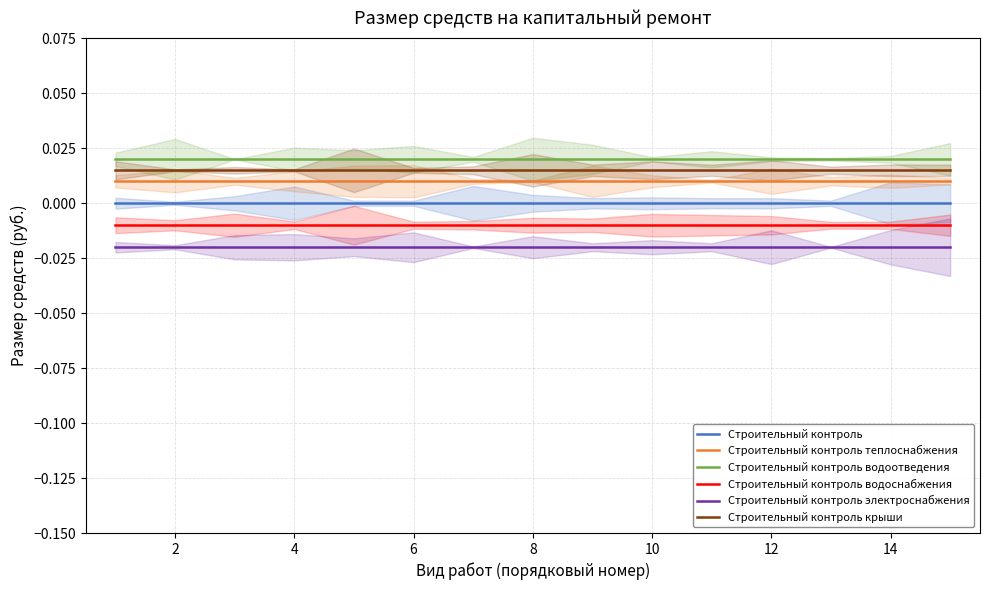

True or false: Строительный контроль электроснабжения has more than 1 interior local peaks.

False